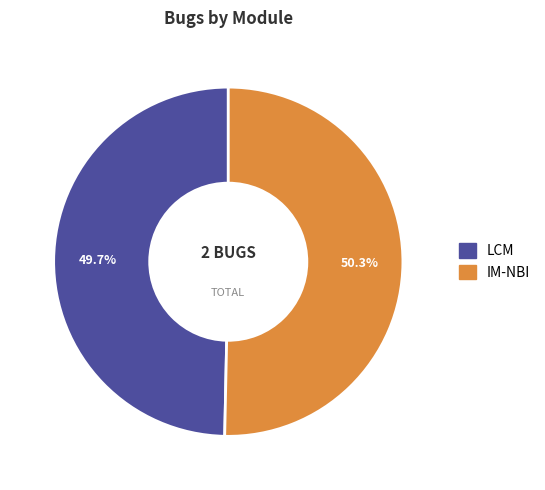

How much of the chart is everything except LCM?

50.3%